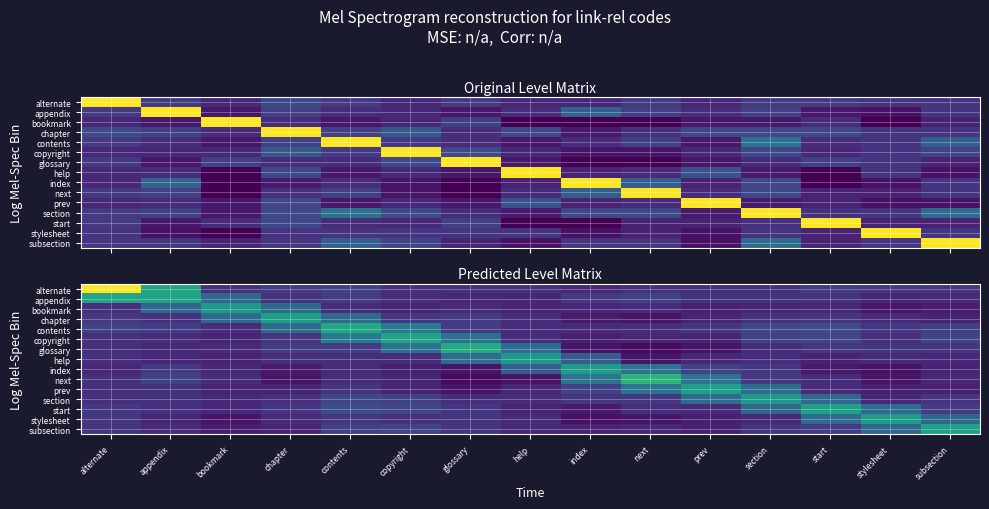

Count the number of data series in this chart.

15